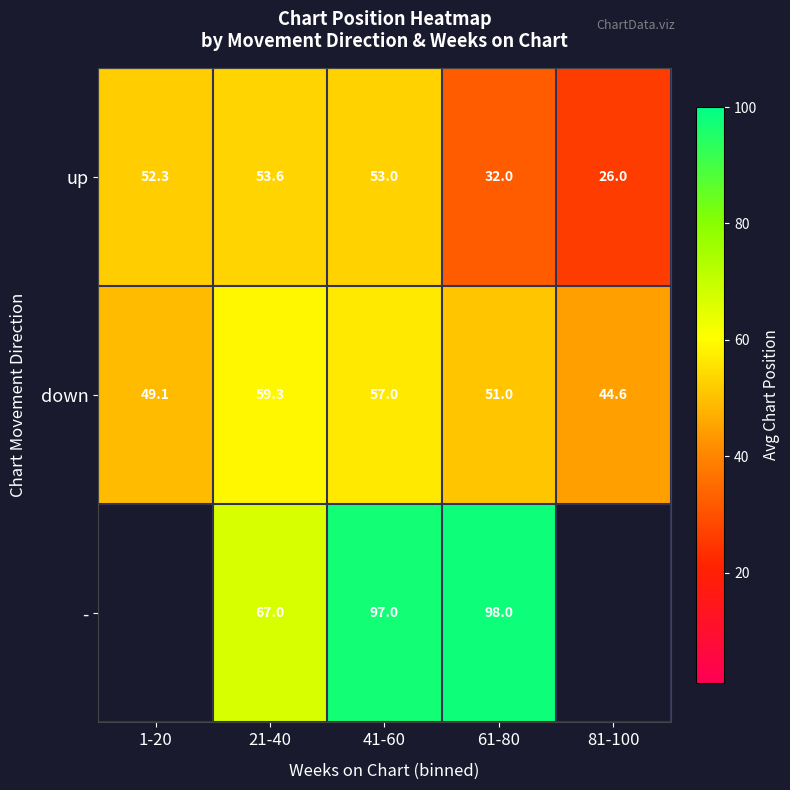

The value of up at 61-80 is 32.0. True or false?

True